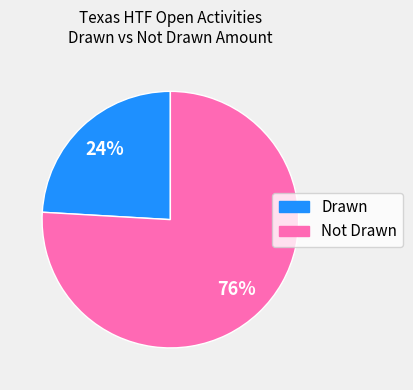

Is there any slice that represents more than half of the pie?

Yes